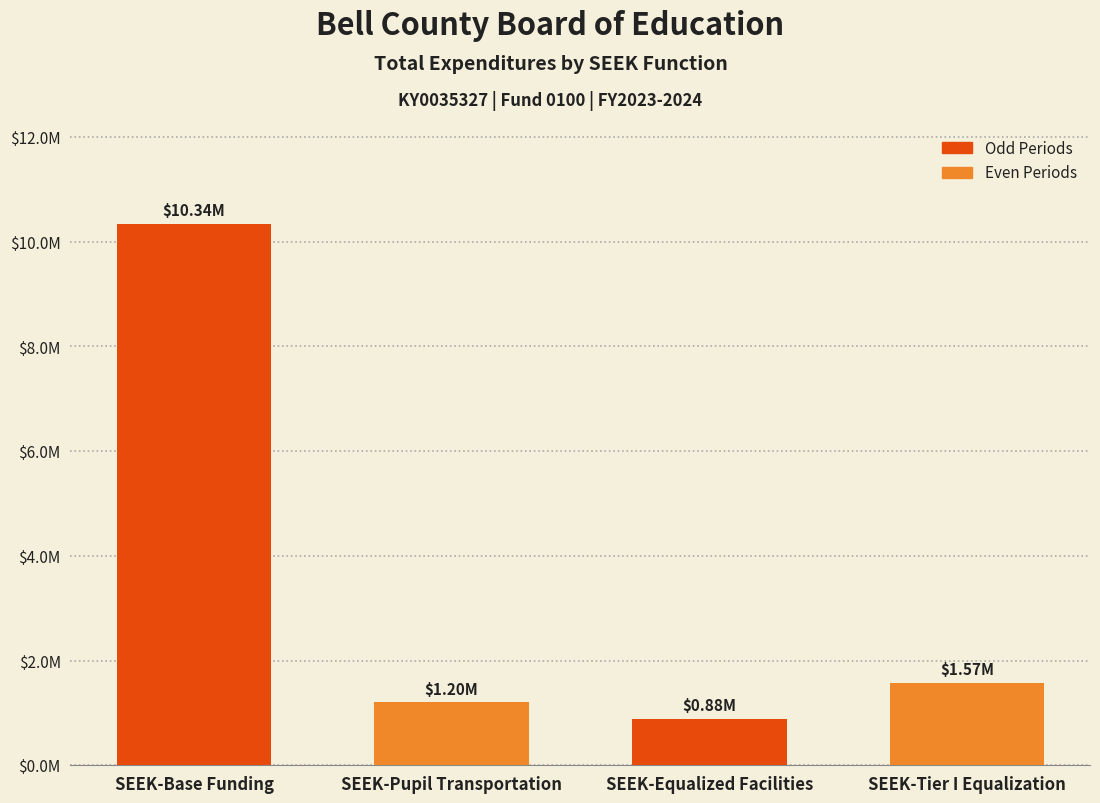

At which category does the chart reach its minimum across all series?

SEEK-Equalized Facilities